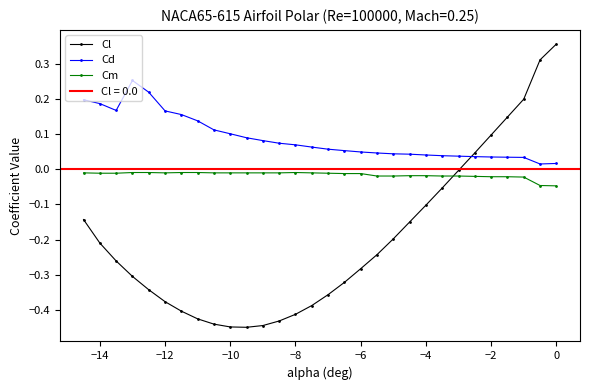

How many intersections are there between Cm and Cl?

1